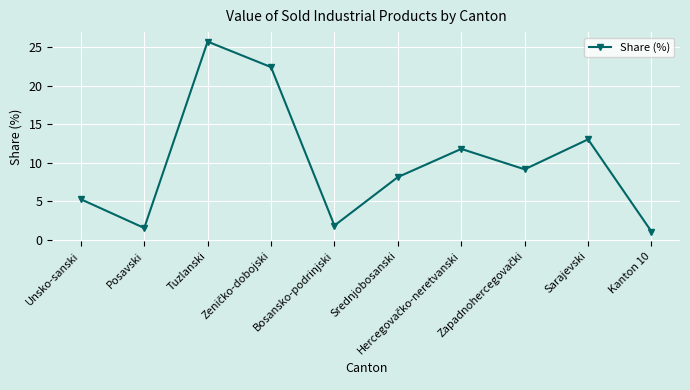

What is the smallest value displayed?

1.1